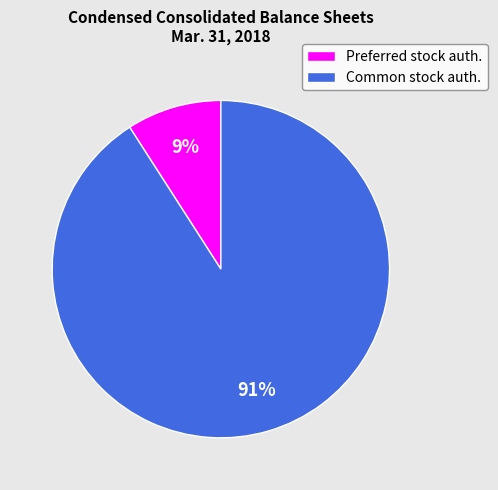

Is it true that Common stock auth. is 91% of the pie?

True